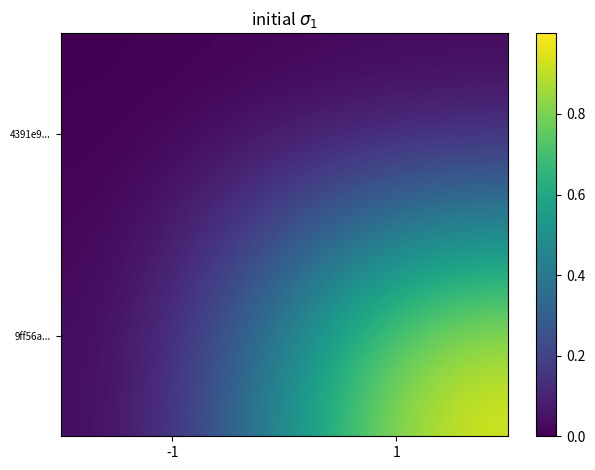

Rank the series by their average value, from highest to lowest.

9ff56a..., 4391e9...